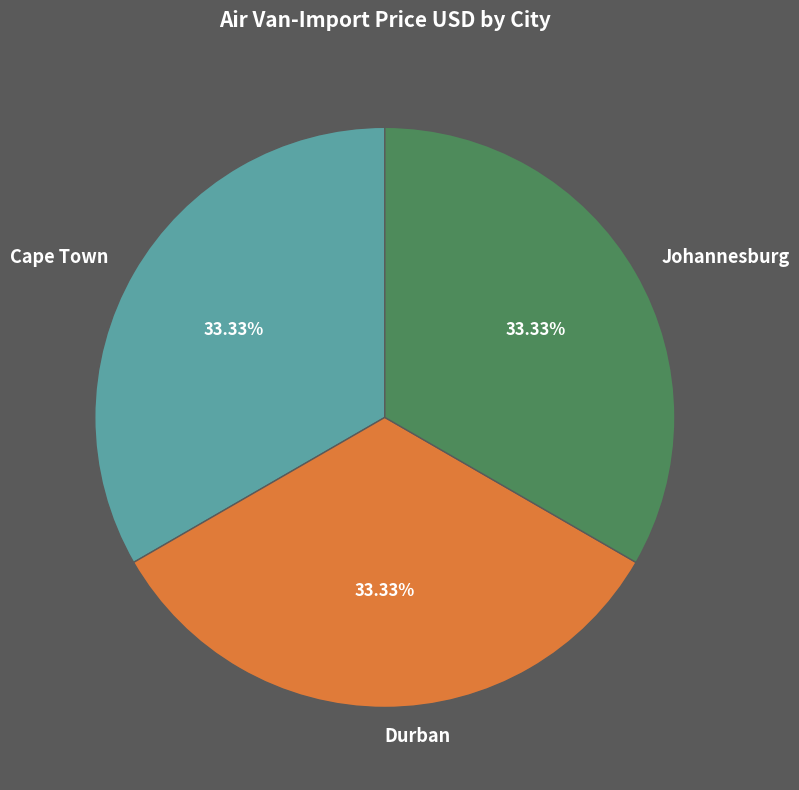

Is there a majority slice in this chart?

No